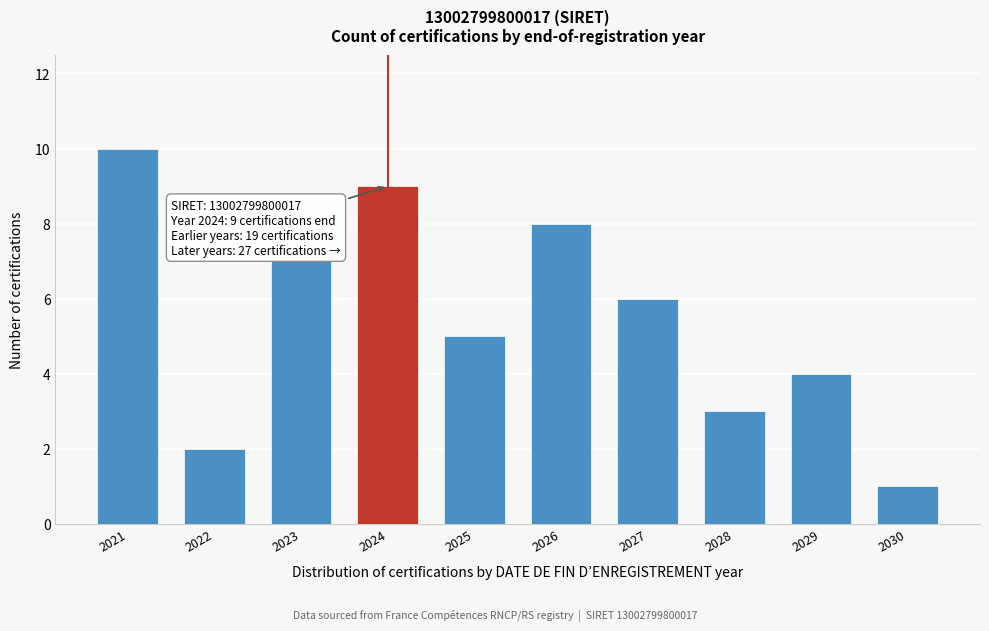

Reading left to right, transcribe all the data shown in this chart.

2021=10	2022=2	2023=7	2024=9	2025=5	2026=8	2027=6	2028=3	2029=4	2030=1